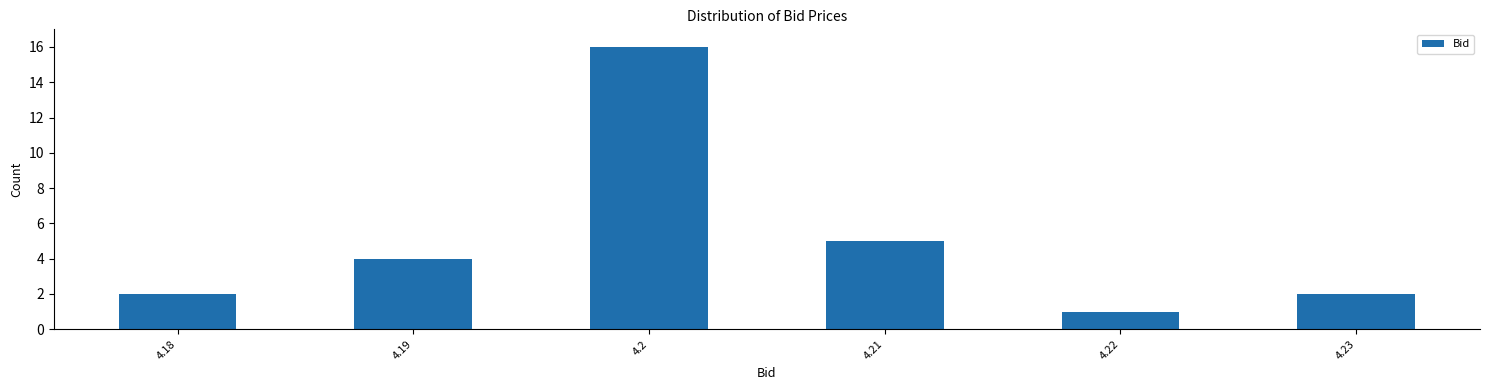

Reading right to left, extract all data points from this chart.

4.23=2	4.22=1	4.21=5	4.2=16	4.19=4	4.18=2